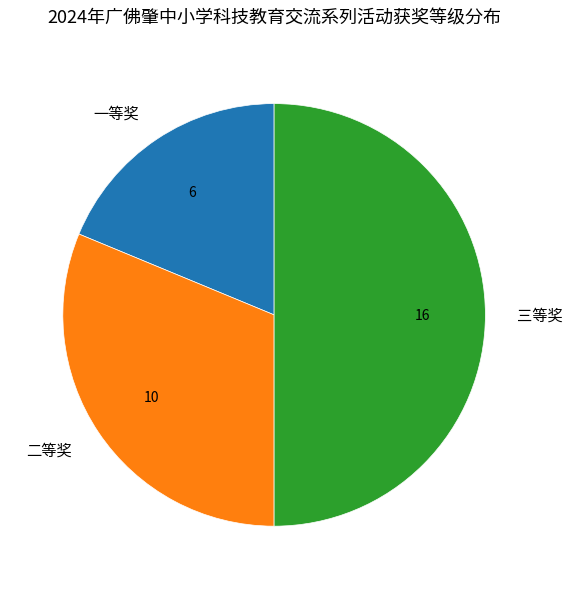

Approximately how many times larger is the value at 二等奖 compared to 三等奖?

0.6